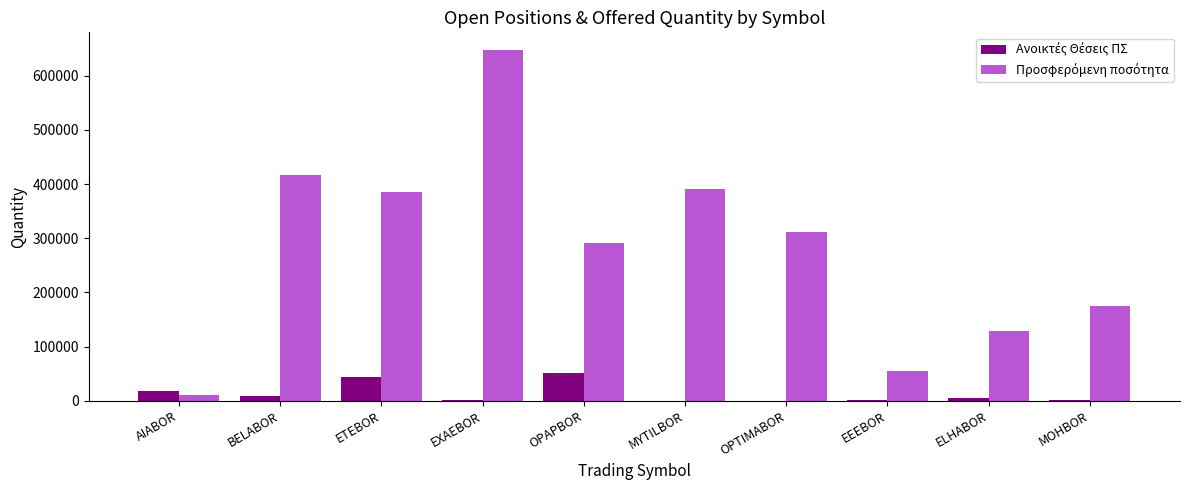

Are the bars grouped side by side (vs. stacked)?

Yes